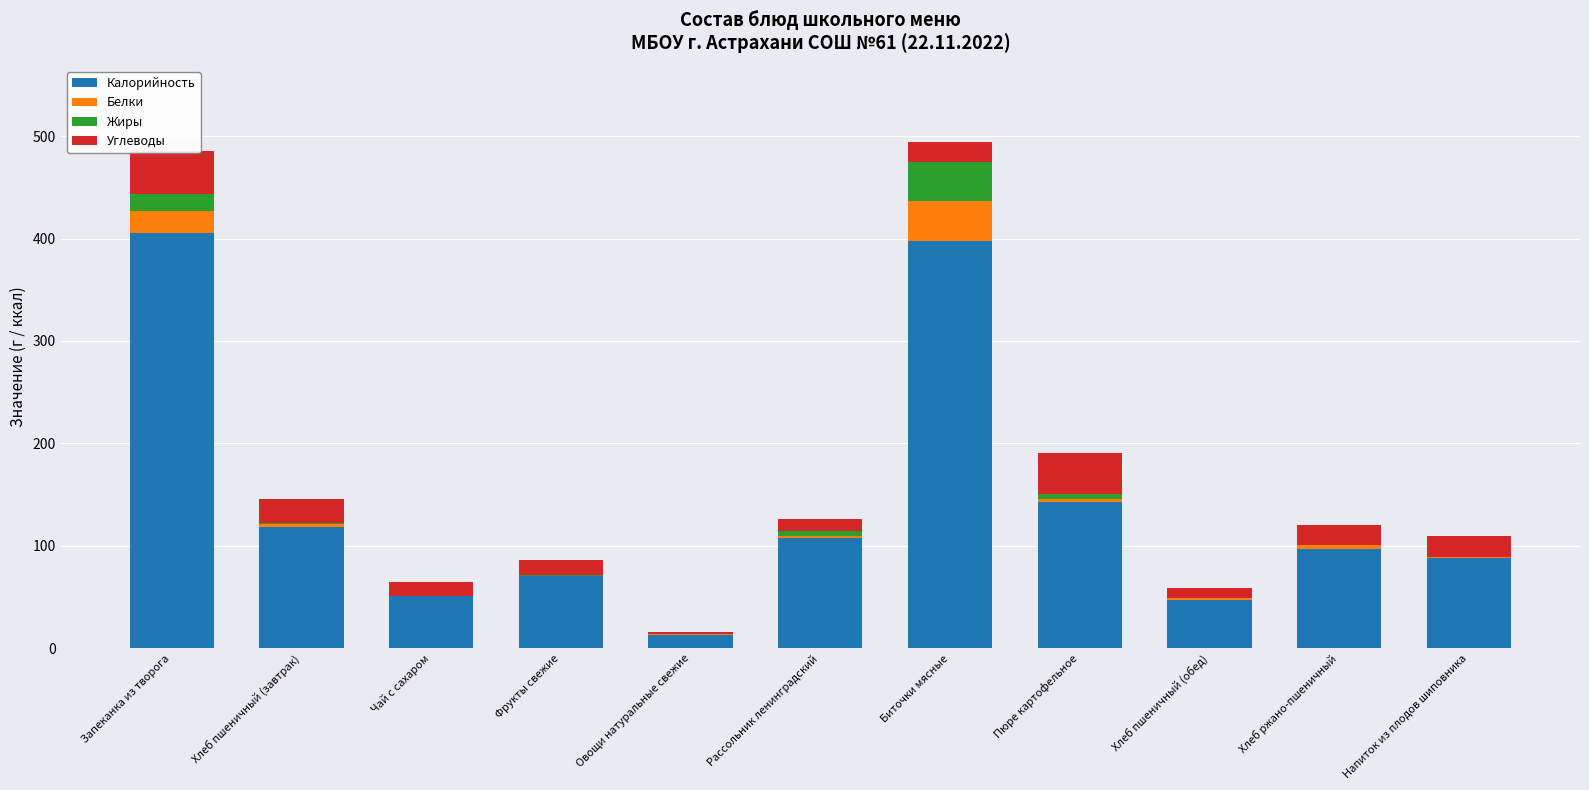

At which label does Калорийность reach its minimum?

Овощи натуральные свежие